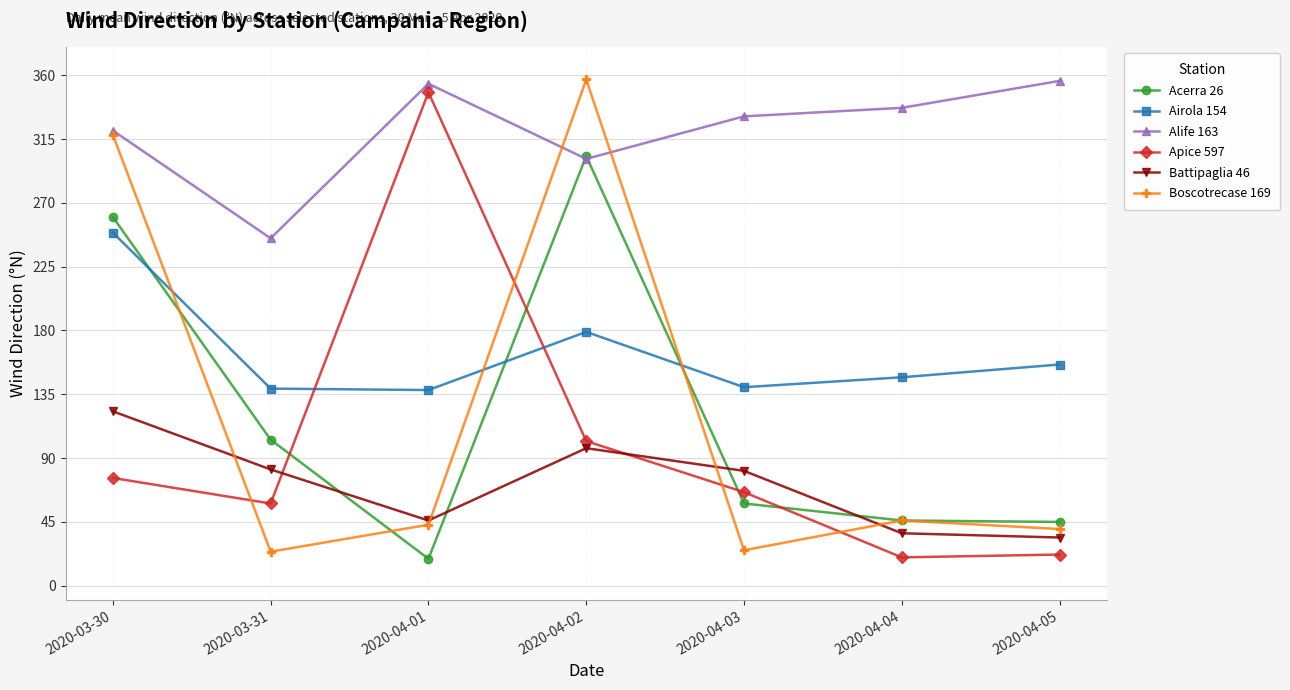

Is the value of Airola 154 at 2020-04-03 greater than the value of Alife 163 at 2020-04-04?

No